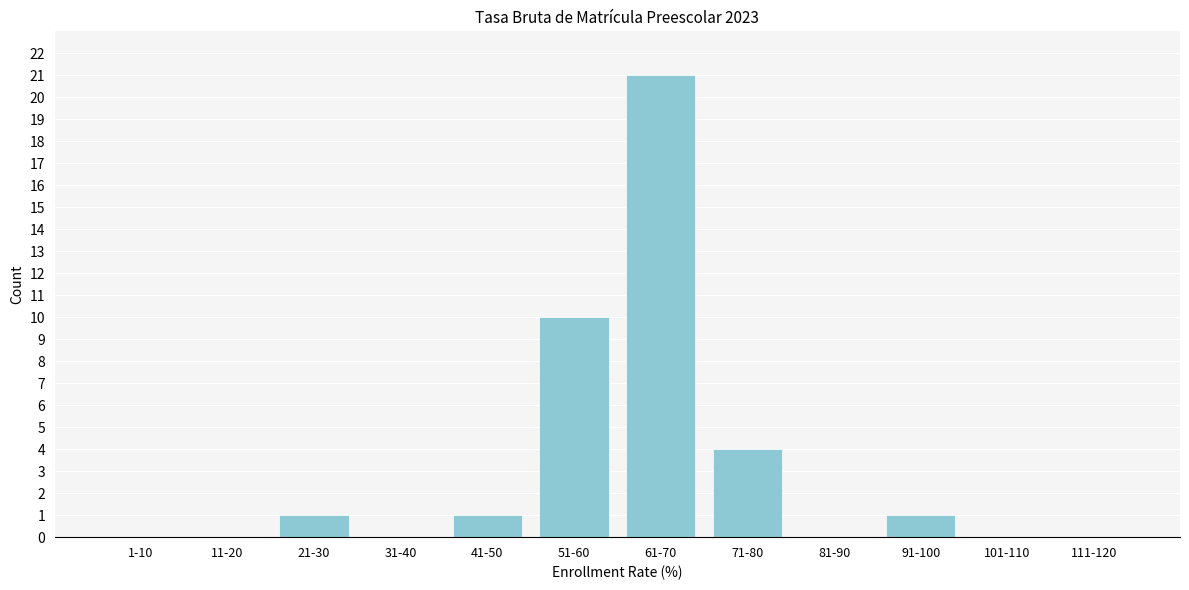

Reading right to left, what are all the values shown in this chart?

111-120=0	101-110=0	91-100=1	81-90=0	71-80=4	61-70=21	51-60=10	41-50=1	31-40=0	21-30=1	11-20=0	1-10=0